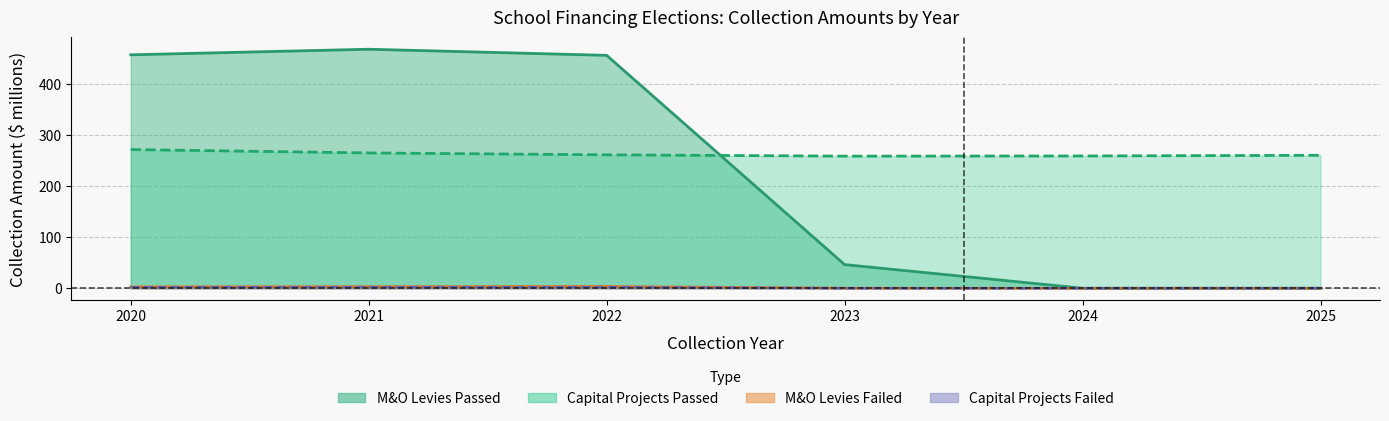

True or false: Capital Passed has more than 0 interior local peaks.

False